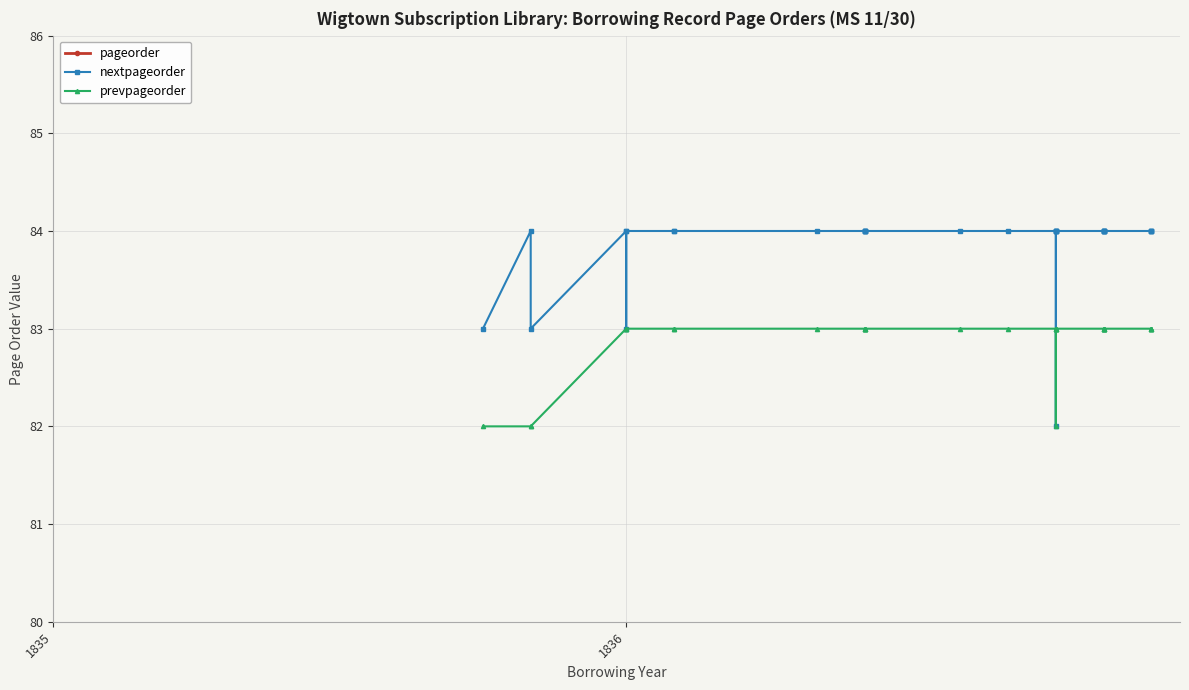

Is the value of pageorder at 29 greater than the value of nextpageorder at 7?

No